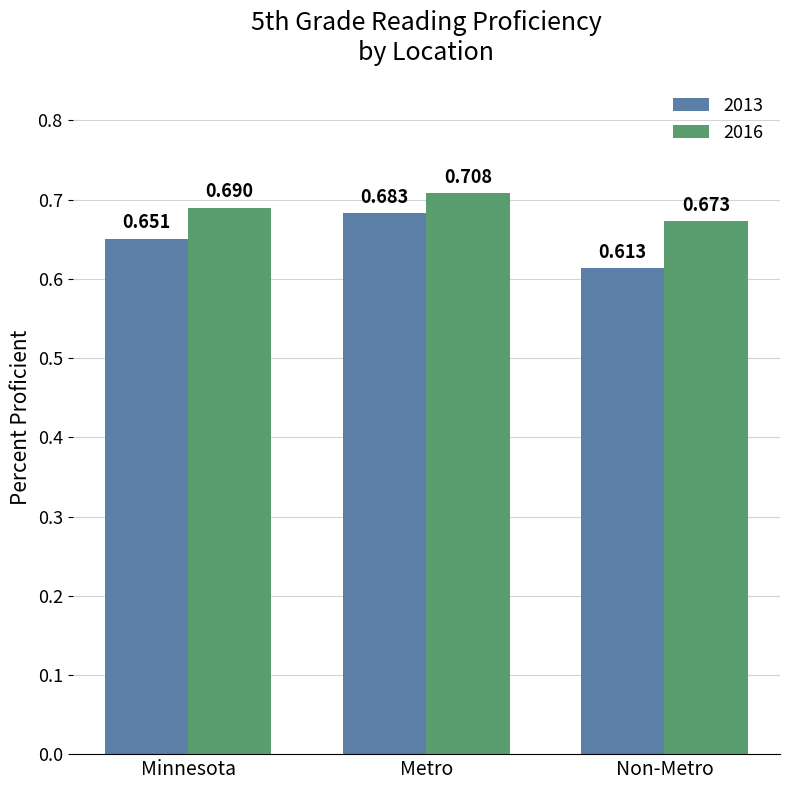

At which category is the sum across all series the highest?

Metro